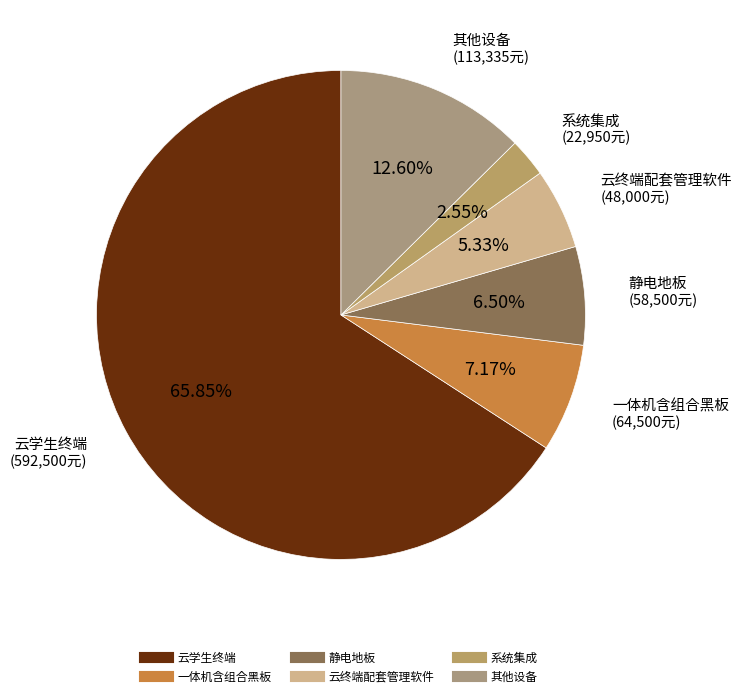

How many slices are in this pie chart?

6